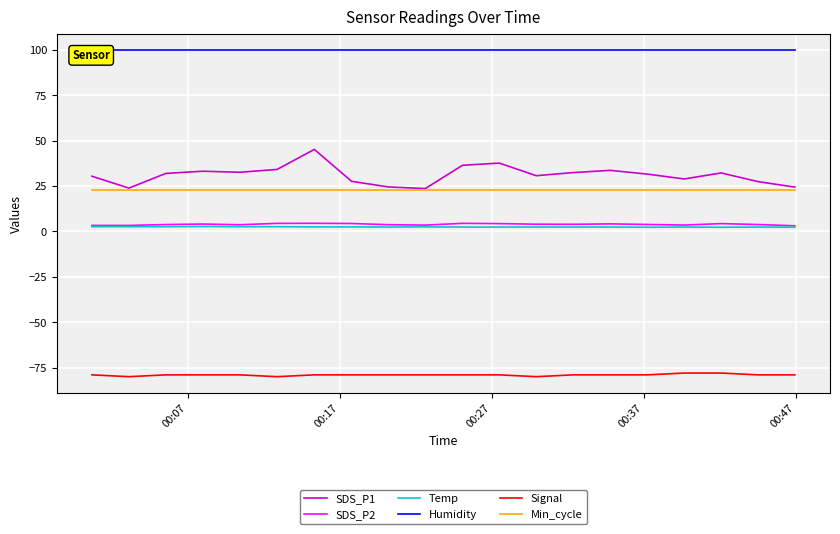

Is this an area chart (filled region under the line)?

No